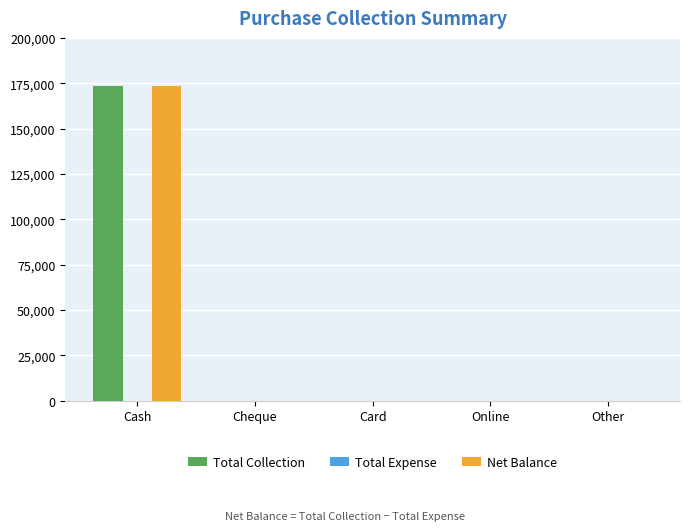

How many values in the Net Balance series exceed 0?

1